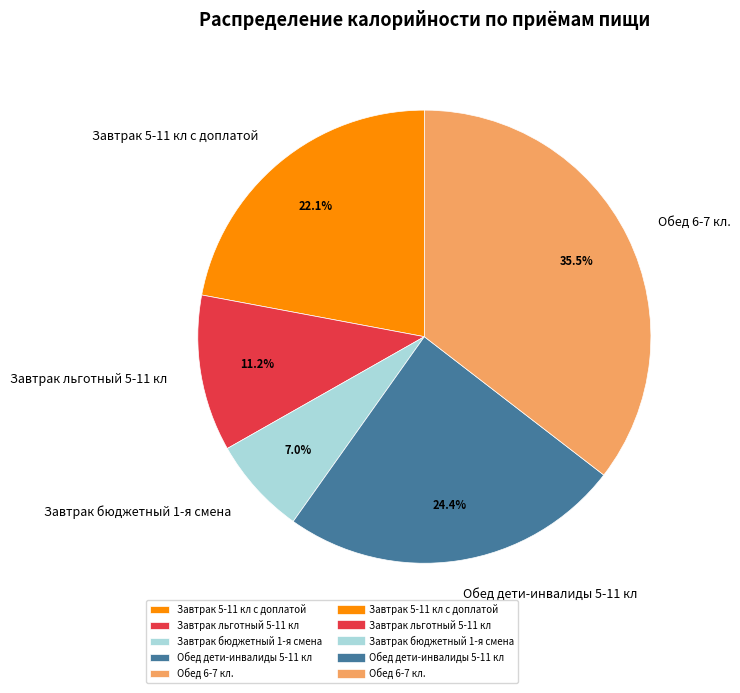

The Завтрак бюджетный 1-я смена slice represents 1% of the pie. True or false?

False